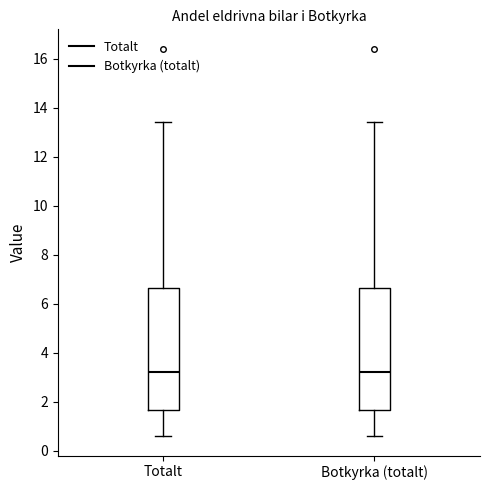

Reading left to right, read every box against the y-axis: the position of its median line, the range the box covers, and the ends of its whiskers. The values are not printed on the chart, so give them approximately, as read against the axis.

Totalt: median 3.2, box 1.6 to 6.6, whiskers 0.6 to 13.4
Botkyrka (totalt): median 3.2, box 1.6 to 6.6, whiskers 0.6 to 13.4